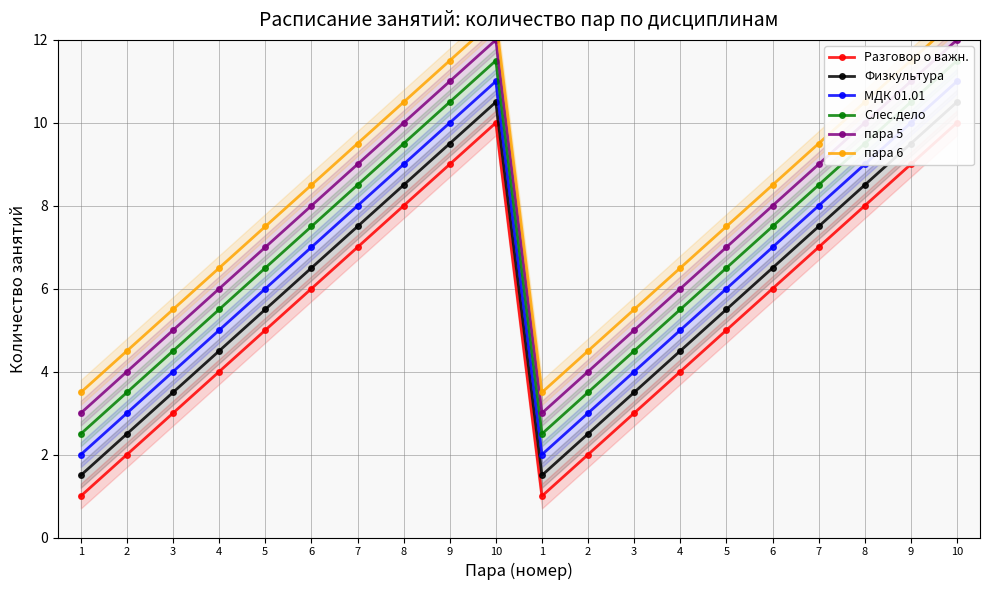

How many lines are shown in the chart?

6